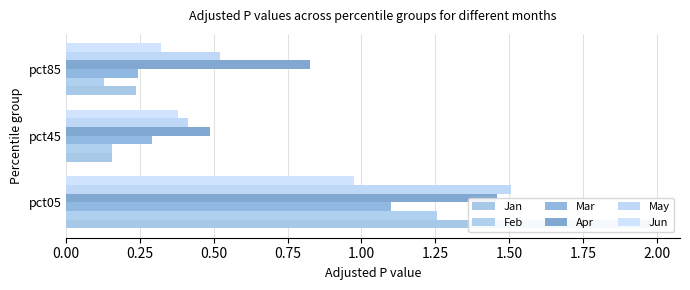

Which series changed the most between pct45 and pct85?

Apr